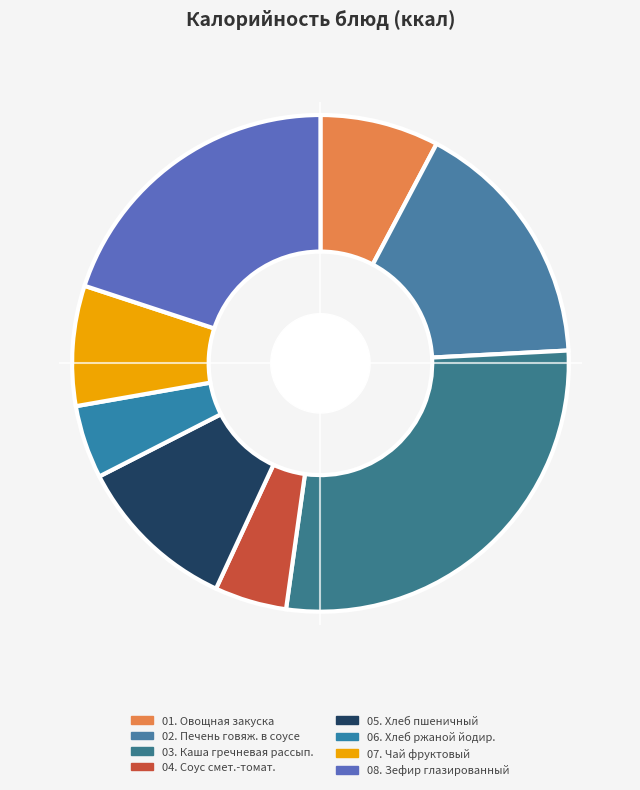

How many segments does this pie chart have?

8